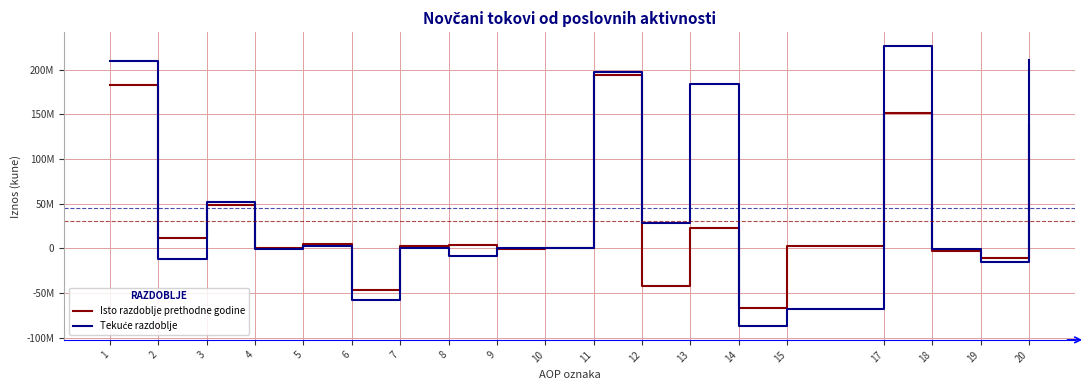

Does the chart have visible grid lines?

Yes